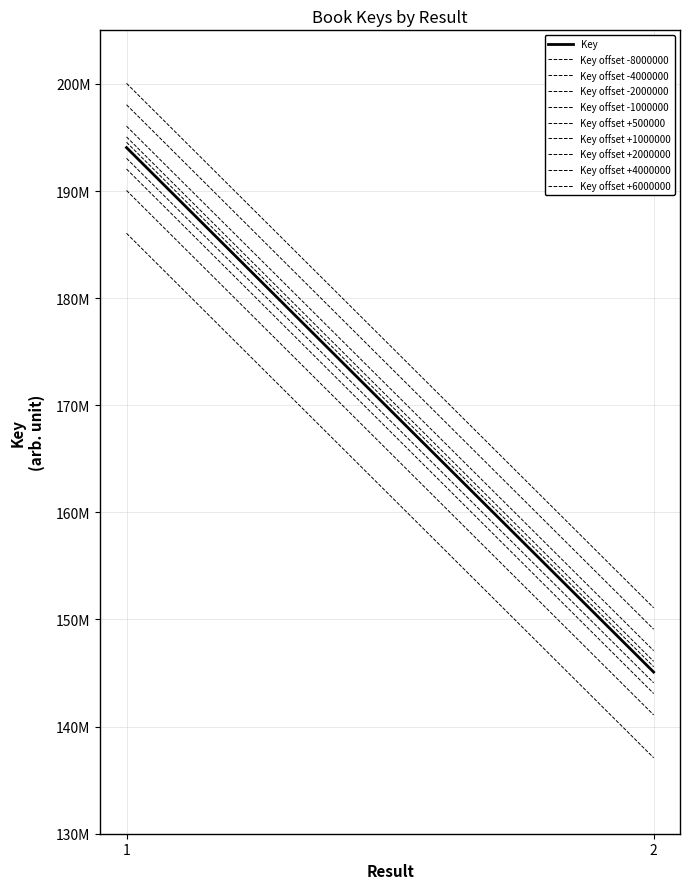

What is the minimum value shown in the chart?

145090752